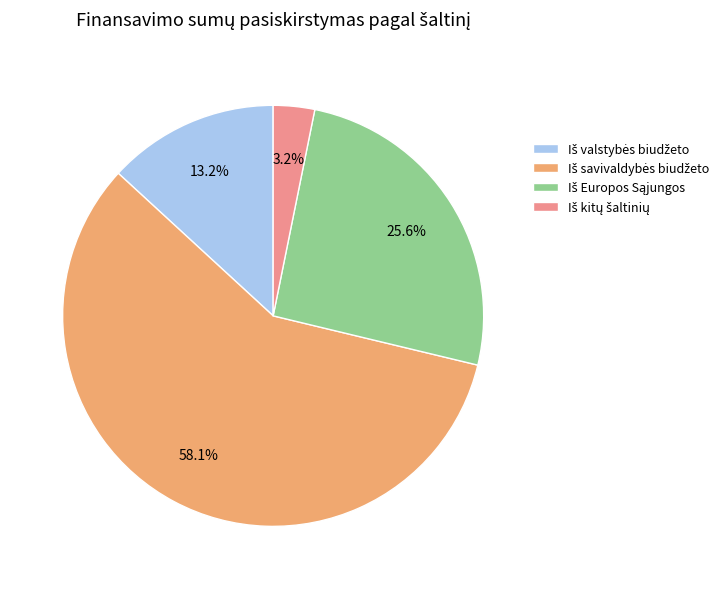

Is there any slice that represents more than half of the pie?

Yes